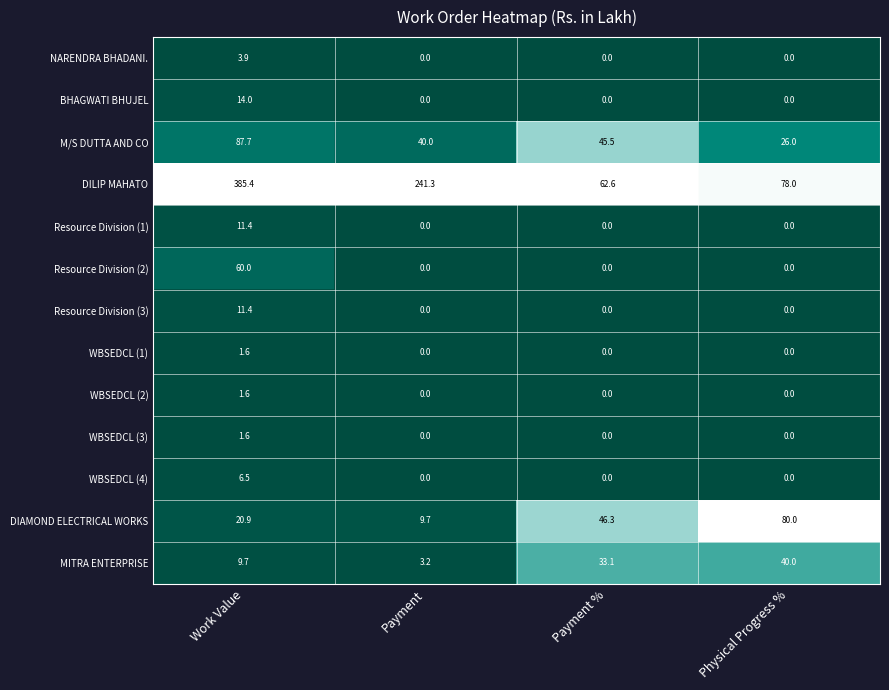

How many data points does each series have?

4